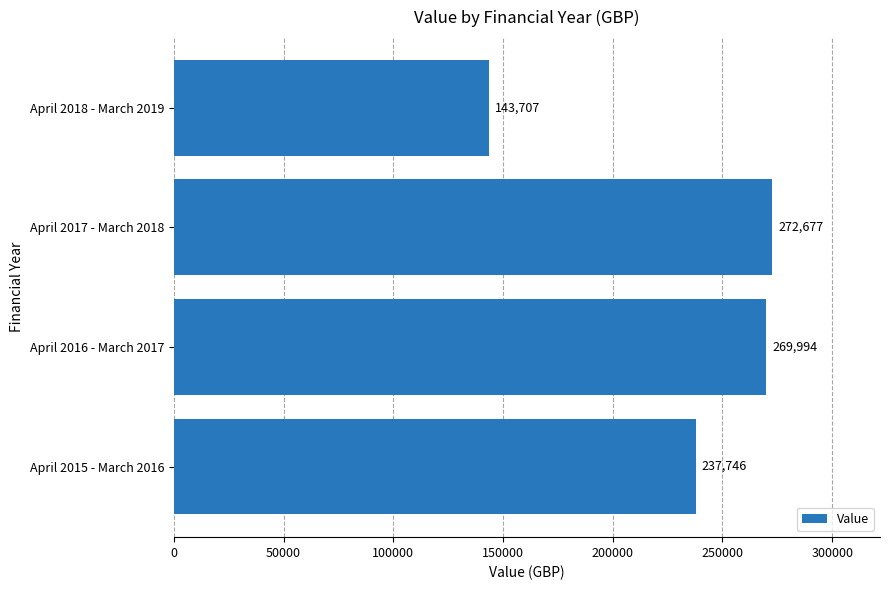

What is the difference between the values at April 2016 - March 2017 and April 2015 - March 2016?

32248